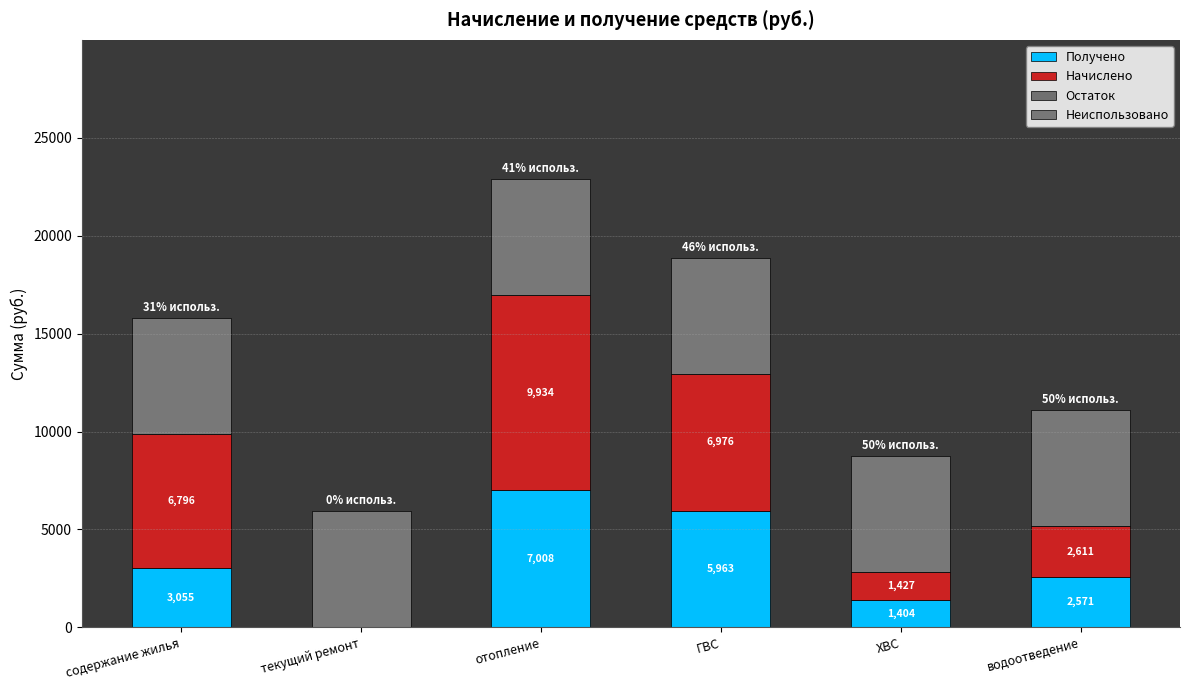

At which label is Начислено closest to 4966?

содержание жилья